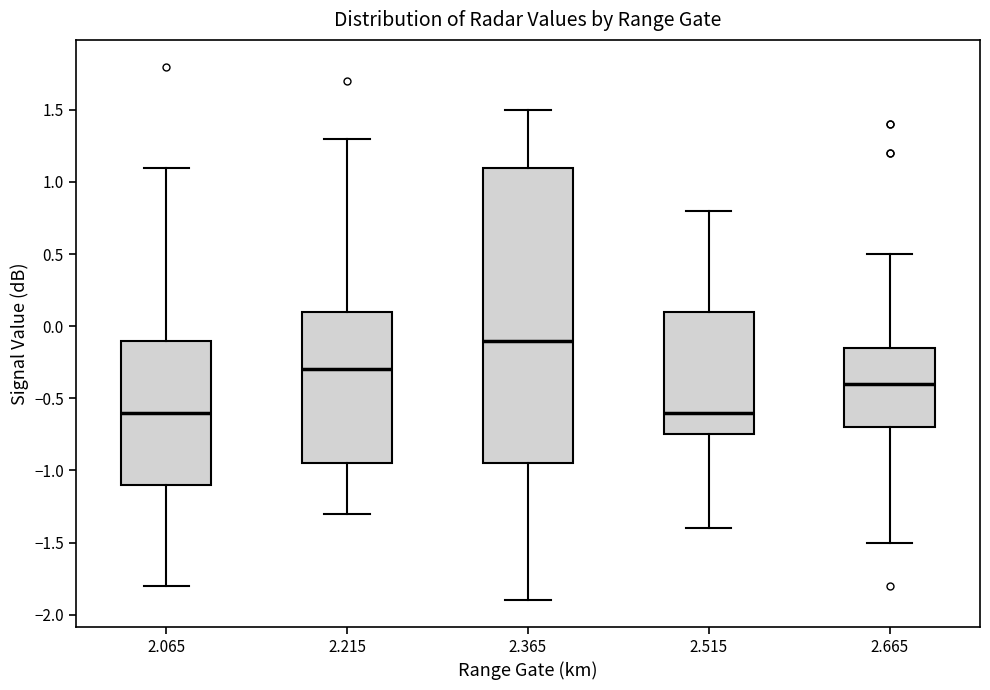

Reading left to right, read every box against the y-axis: the position of its median line, the range the box covers, and the ends of its whiskers. The values are not printed on the chart, so give them approximately, as read against the axis.

2.065: median -0.60, box -1.10 to -0.10, whiskers -1.80 to 1.10
2.215: median -0.30, box -0.95 to 0.10, whiskers -1.30 to 1.30
2.365: median -0.10, box -0.95 to 1.10, whiskers -1.90 to 1.50
2.515: median -0.60, box -0.75 to 0.10, whiskers -1.40 to 0.80
2.665: median -0.40, box -0.70 to -0.15, whiskers -1.50 to 0.50